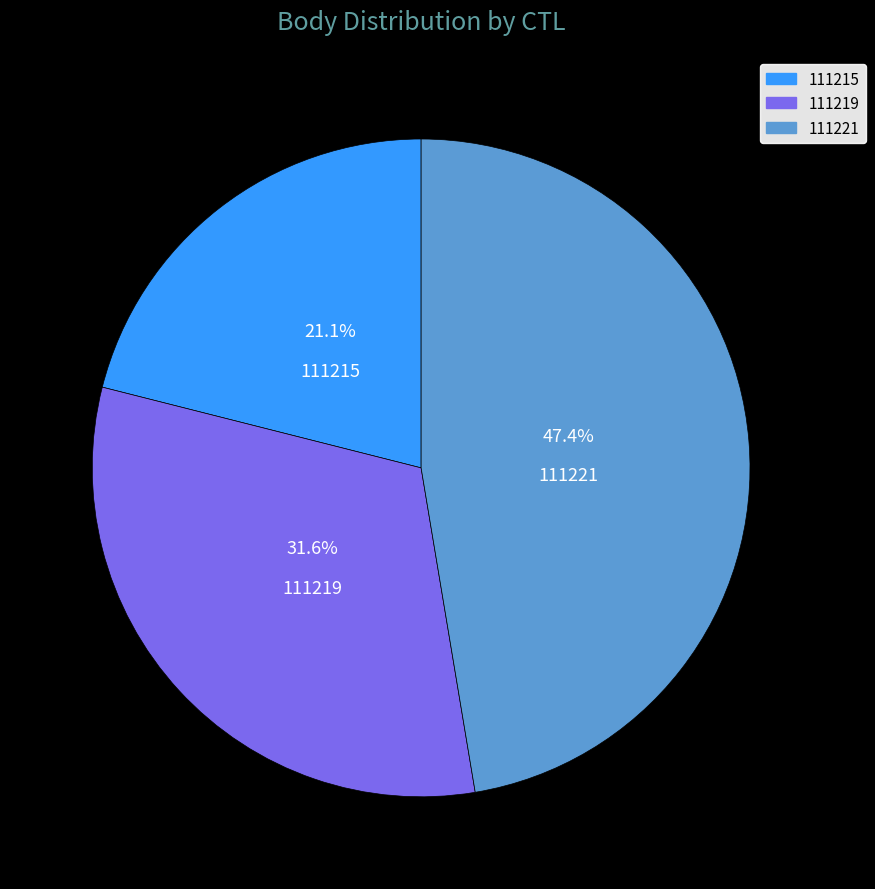

The 111221 slice represents 47% of the pie. True or false?

True